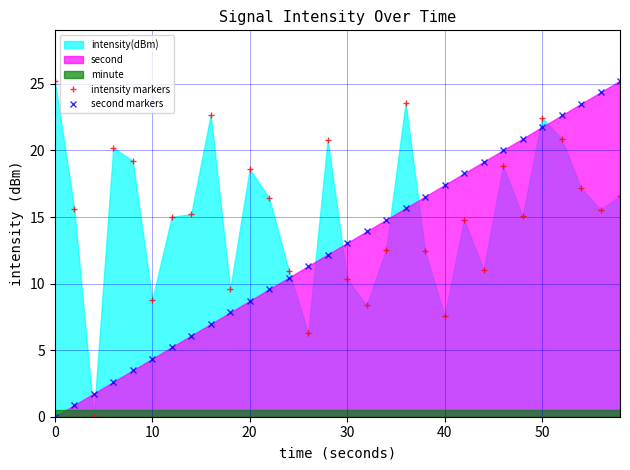

True or false: intensity markers and second markers cross at least once.

True